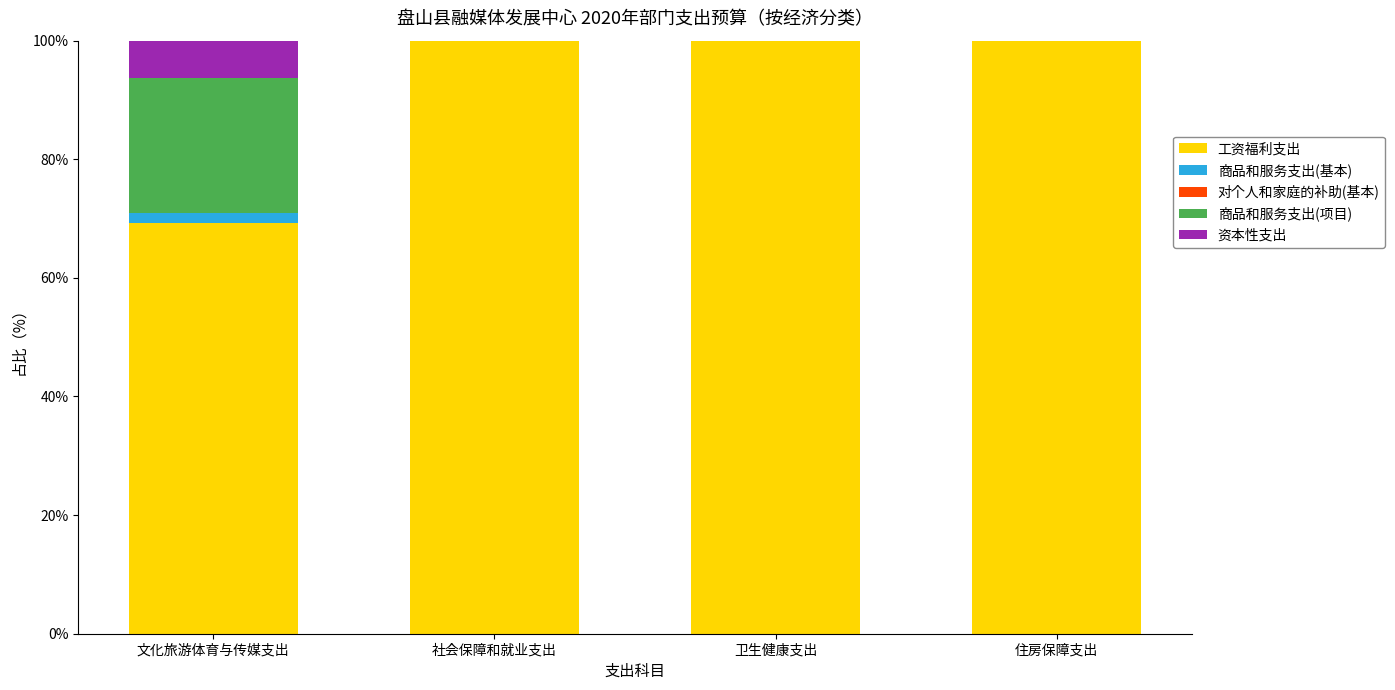

True or false: 工资福利支出 has a value of 100.0 at 住房保障支出.

True